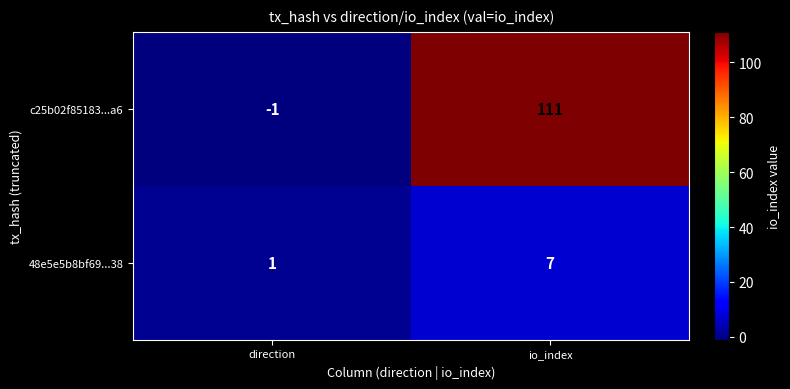

Reading right to left, extract all data points from this chart.

c25b02f85183...a6: io_index=111	direction=-1
48e5e5b8bf69...38: io_index=7	direction=1